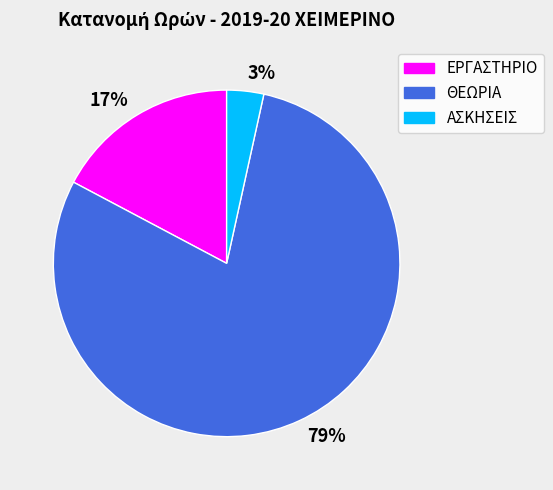

Does any single category account for the majority?

Yes